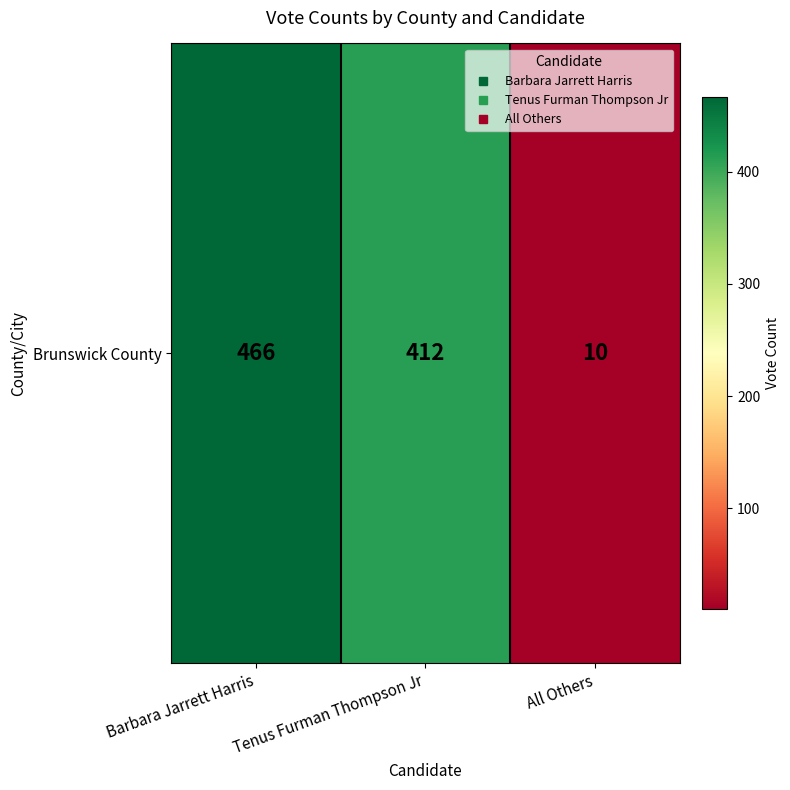

Which label corresponds to the largest value in the chart?

Barbara Jarrett Harris